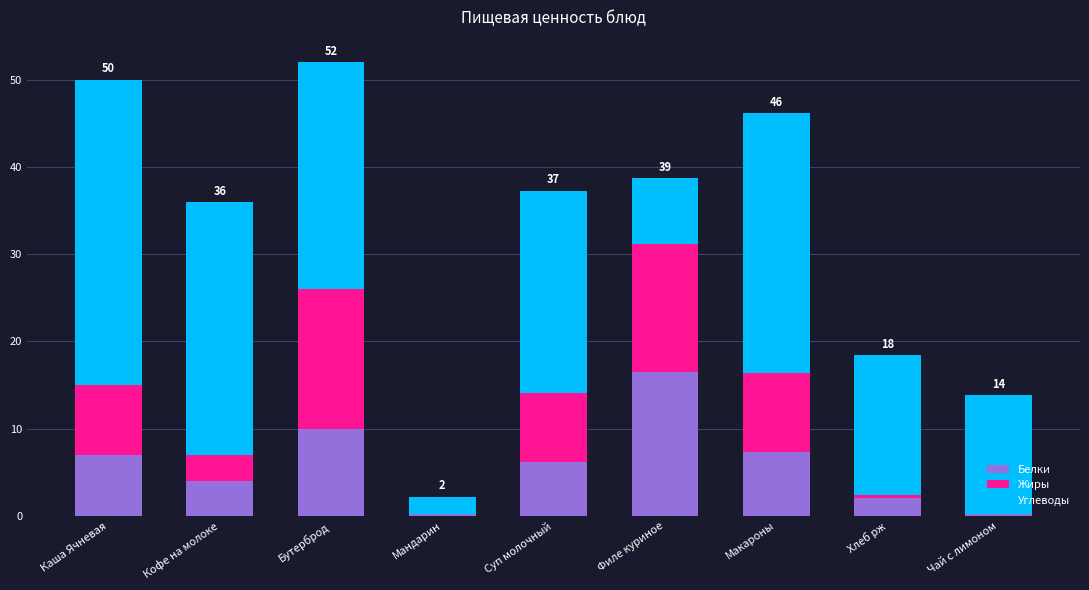

Reading left to right, list the values for the Белки series.

Каша Ячневая=7.0	Кофе на молоке=4.0	Бутерброд=10.0	Мандарин=0.2	Суп молочный=6.2	Филе куриное=16.5	Макароны=7.3	Хлеб рж=2.0	Чай с лимоном=0.2